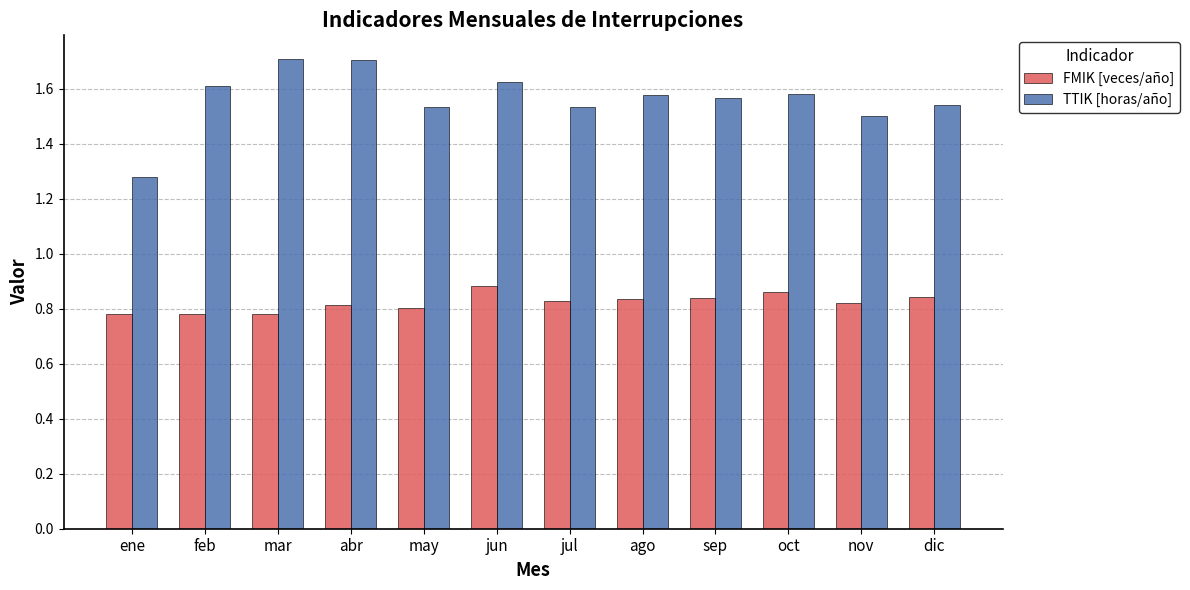

List the series in order of their overall mean, lowest first.

FMIK [veces/año], TTIK [horas/año]